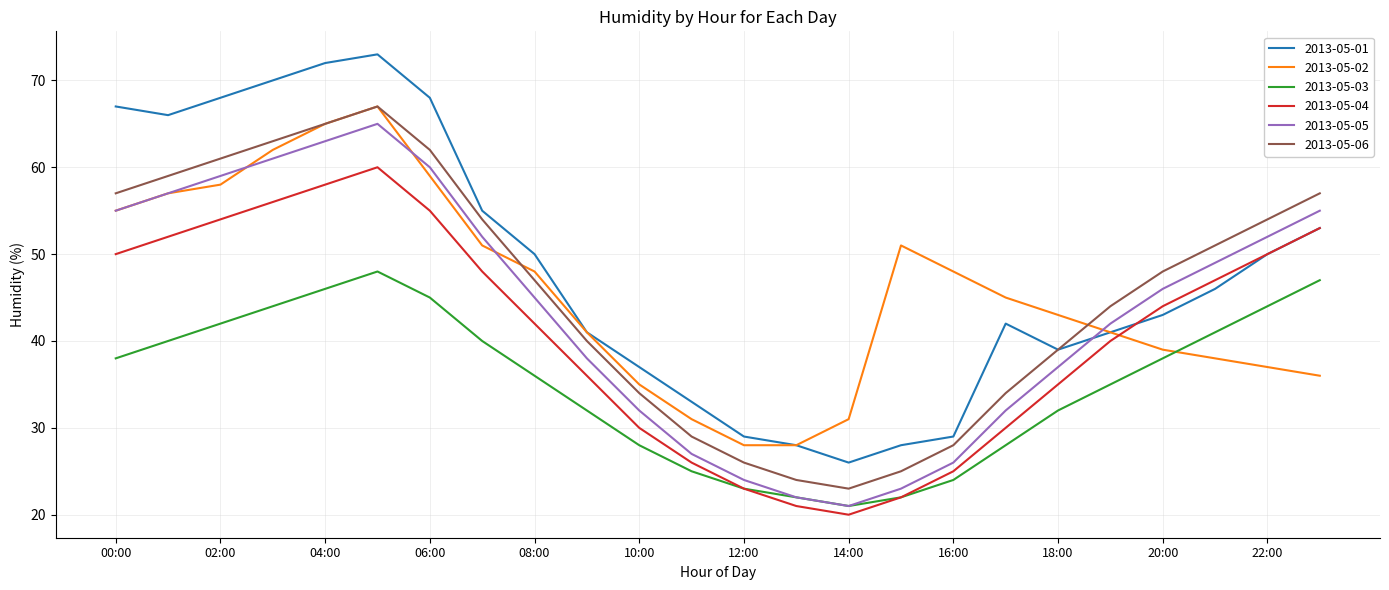

What is the maximum value shown in the chart?

73